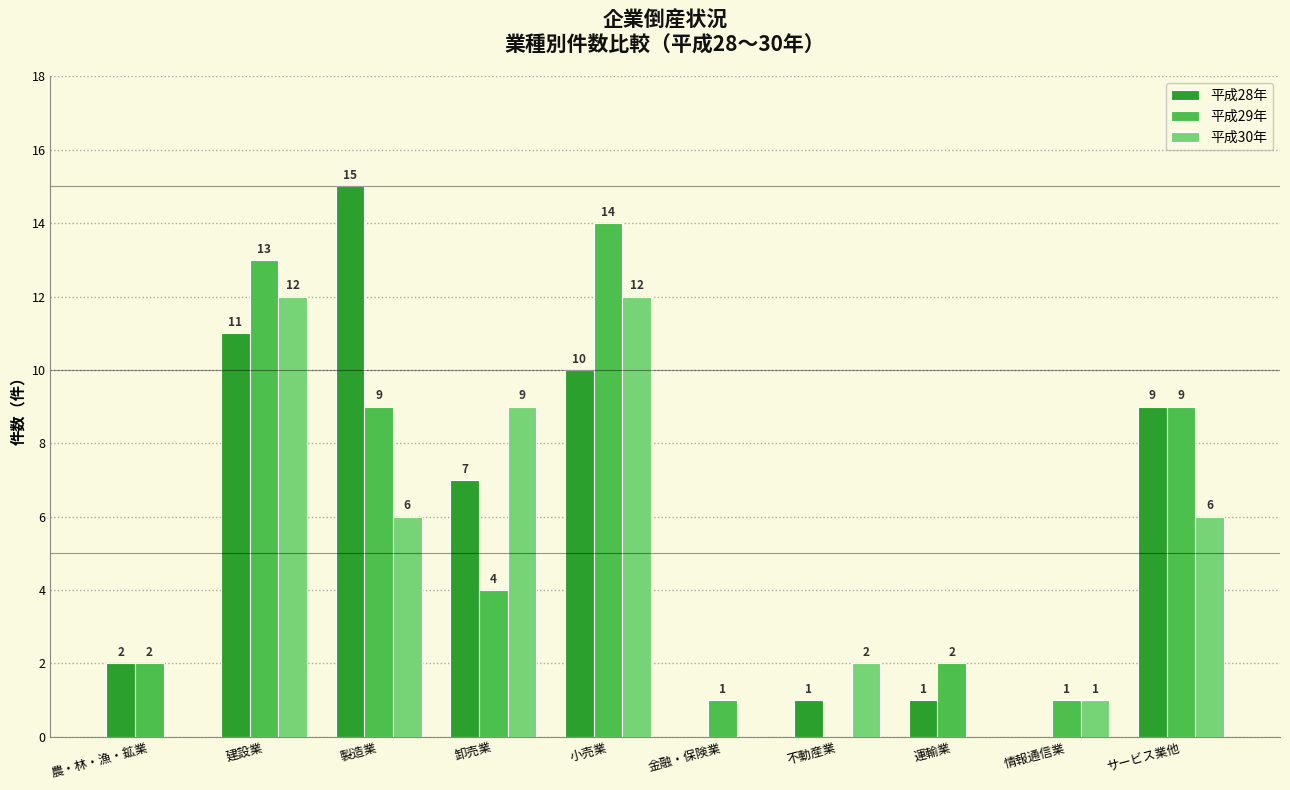

Reading left to right, what are all the values shown in this chart?

平成28年: 2	11	15	7	10	0	1	1	0	9
平成29年: 2	13	9	4	14	1	0	2	1	9
平成30年: 0	12	6	9	12	0	2	0	1	6